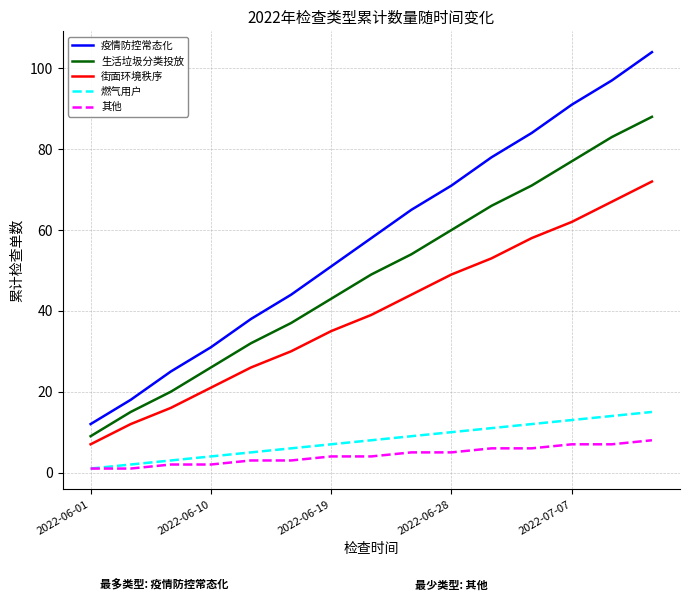

Reading left to right, extract all data points from this chart.

疫情防控常态化: 12	18	25	31	38	44	51	58	65	71	78	84	91	97	104
生活垃圾分类投放: 9	15	20	26	32	37	43	49	54	60	66	71	77	83	88
街面环境秩序: 7	12	16	21	26	30	35	39	44	49	53	58	62	67	72
燃气用户: 1	2	3	4	5	6	7	8	9	10	11	12	13	14	15
其他: 1	1	2	2	3	3	4	4	5	5	6	6	7	7	8